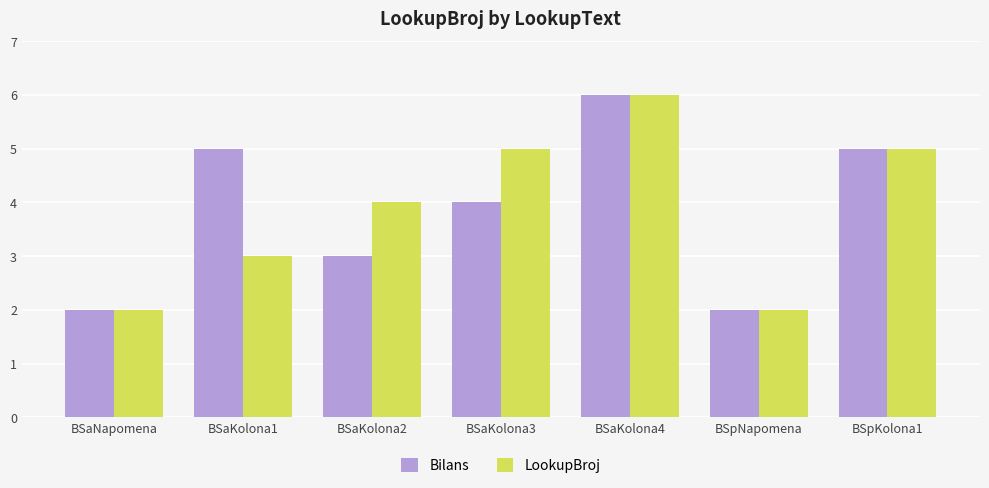

Is the value of LookupBroj at BSpKolona1 greater than the value of Bilans at BSaNapomena?

Yes